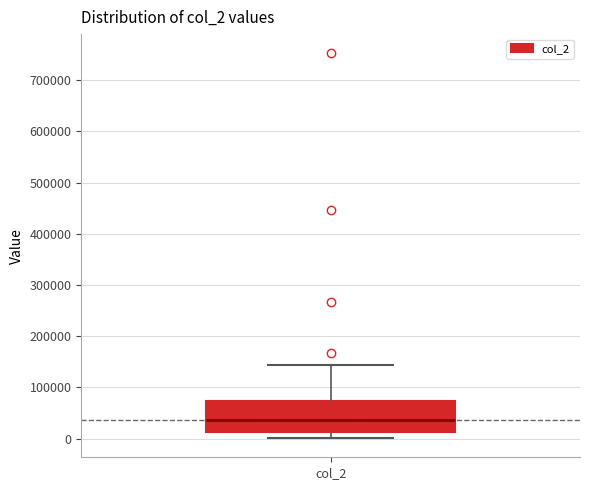

Transcribe this box plot: give where the median line is, the range the box spans, and where the two whiskers end, as read against the y-axis. The values are not printed on the chart, so give them approximately, as read against the axis.

median 40000, box 10000 to 70000, whiskers 0 to 140000